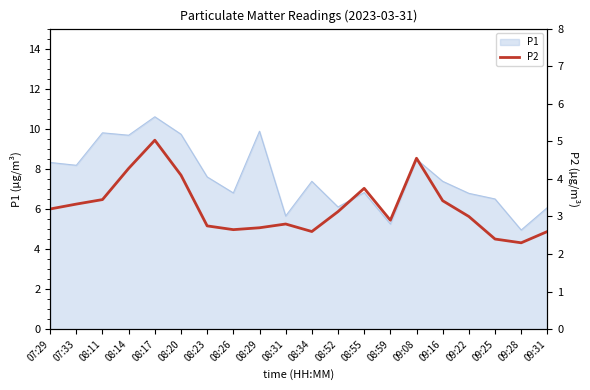

The value of P1 at 08:26 is 10.2. True or false?

False